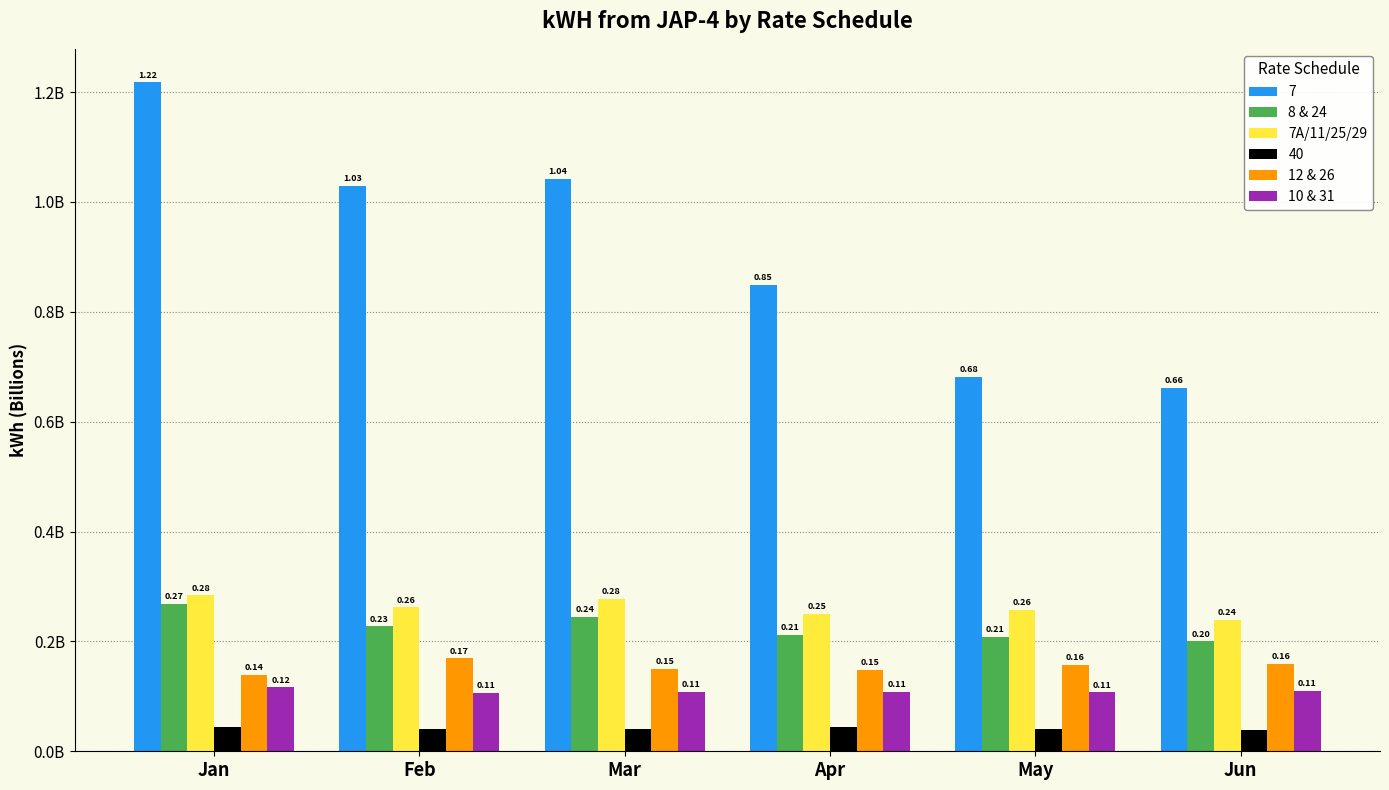

At which label is 8 & 24 closest to 0?

Jun